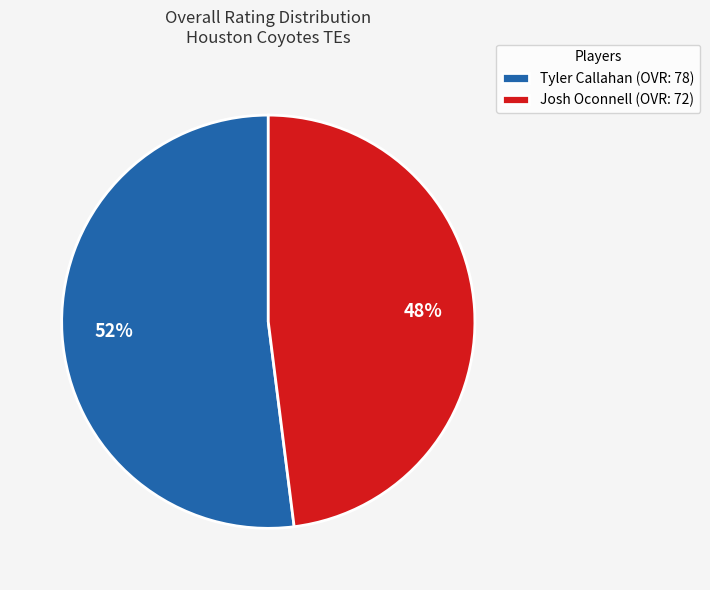

Which has a higher value, Josh Oconnell or Tyler Callahan?

Tyler Callahan